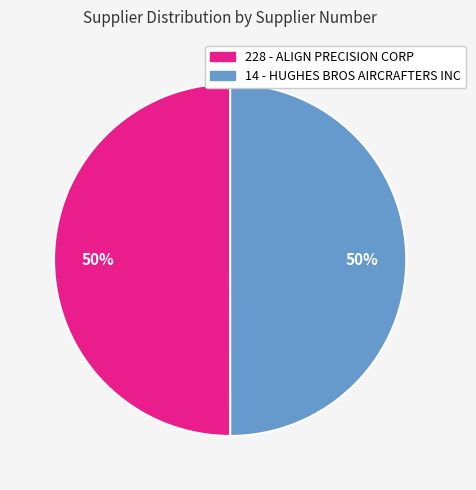

Approximately how many times larger is the value at 228 - ALIGN PRECISION CORP compared to 14 - HUGHES BROS AIRCRAFTERS INC?

1.0